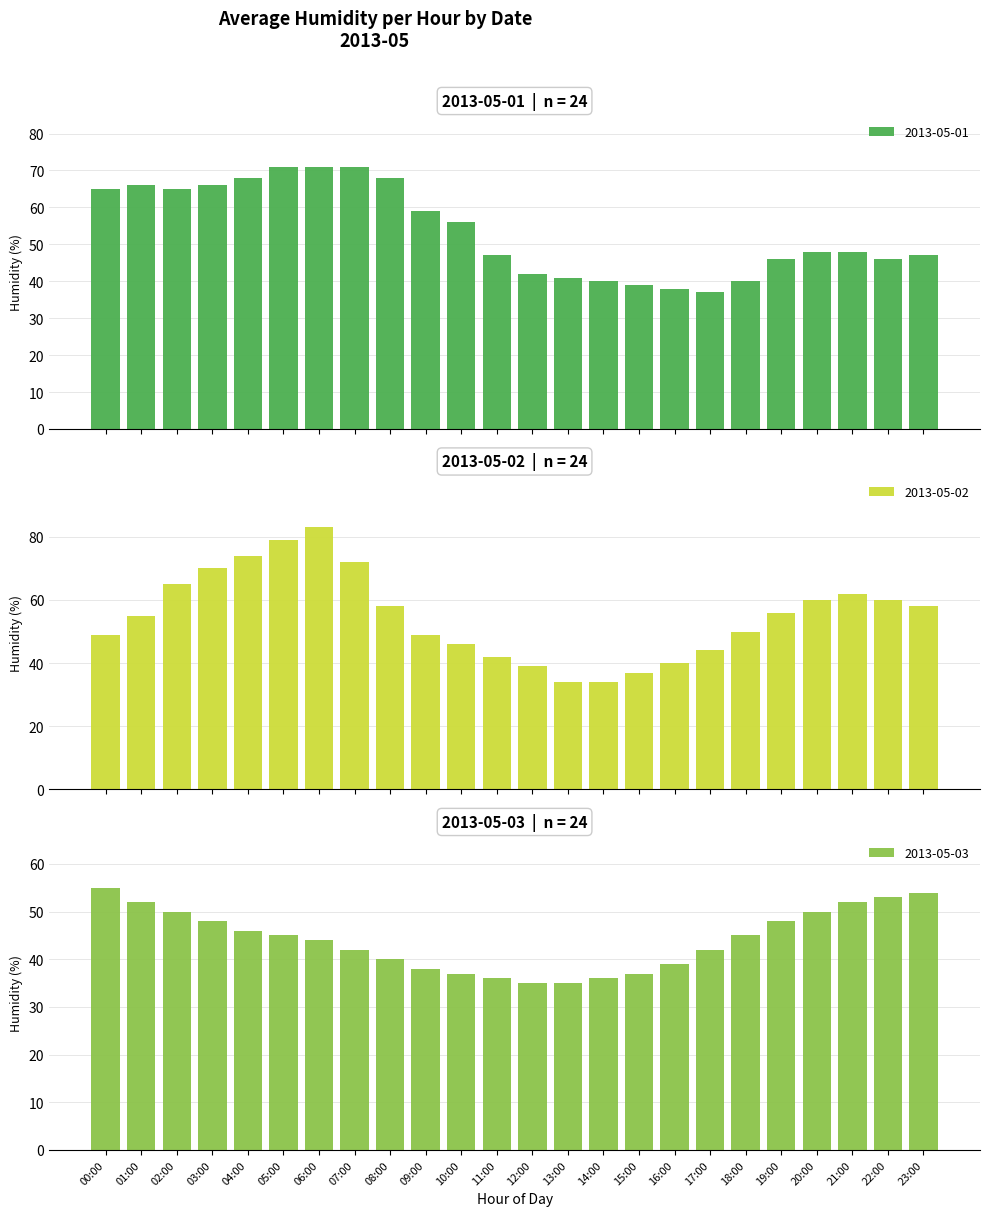

What is the sum of all 2013-05-03 values?

1059